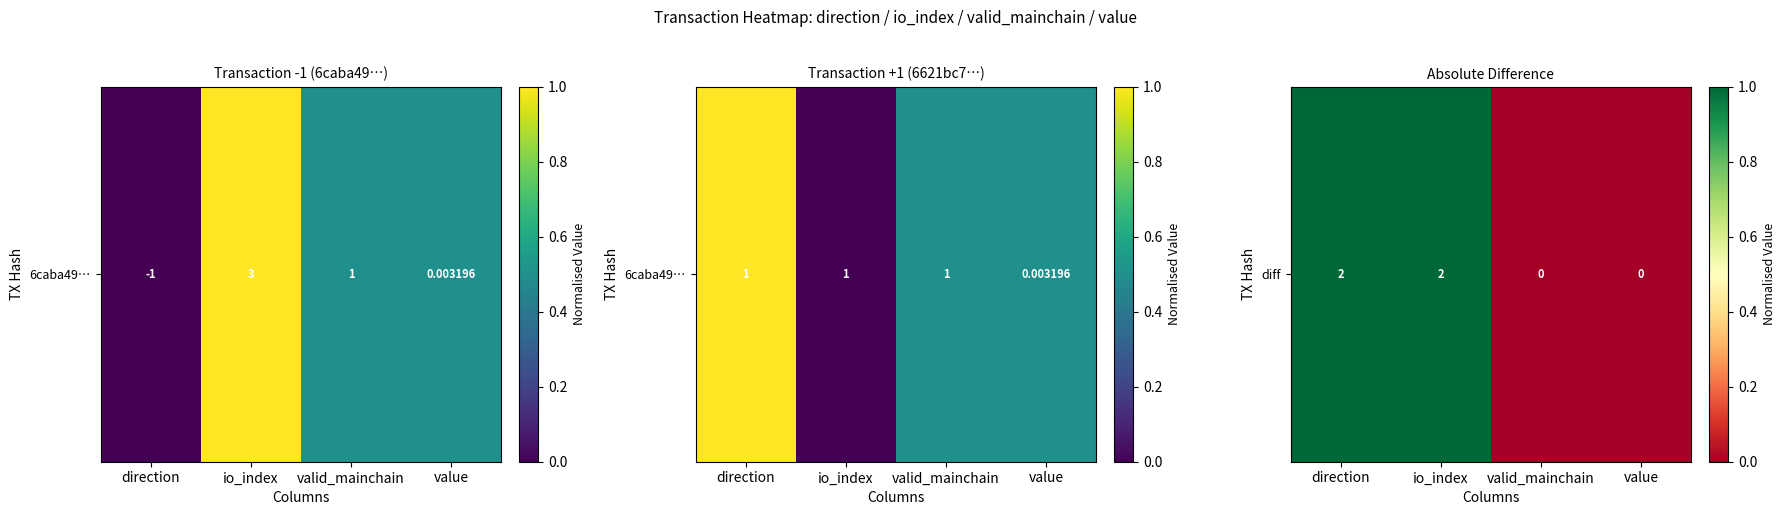

Rank the categories by value from lowest to highest.

valid_mainchain, value, direction, io_index